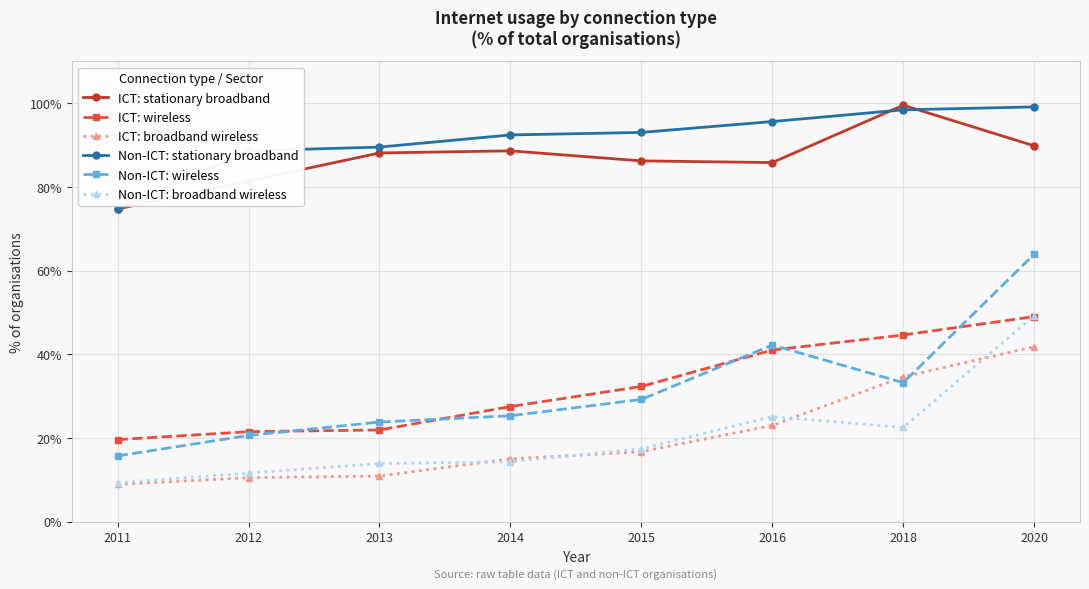

Between 2013 and 2020, which series saw the biggest shift?

Non-ICT: wireless